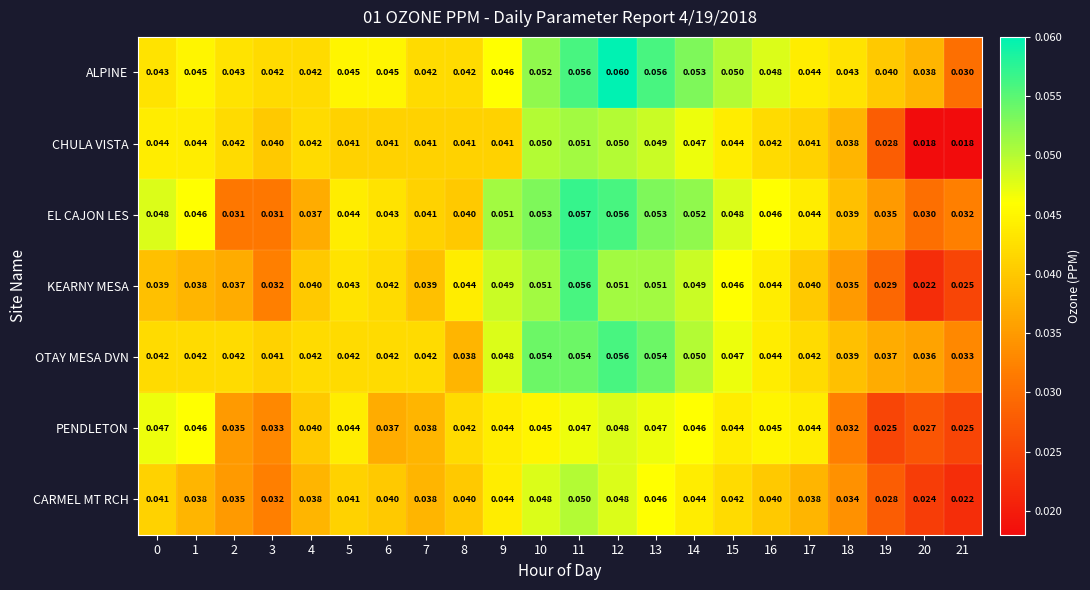

Is the value of CARMEL MT RCH at 11 greater than the value of OTAY MESA DVN at 18?

Yes